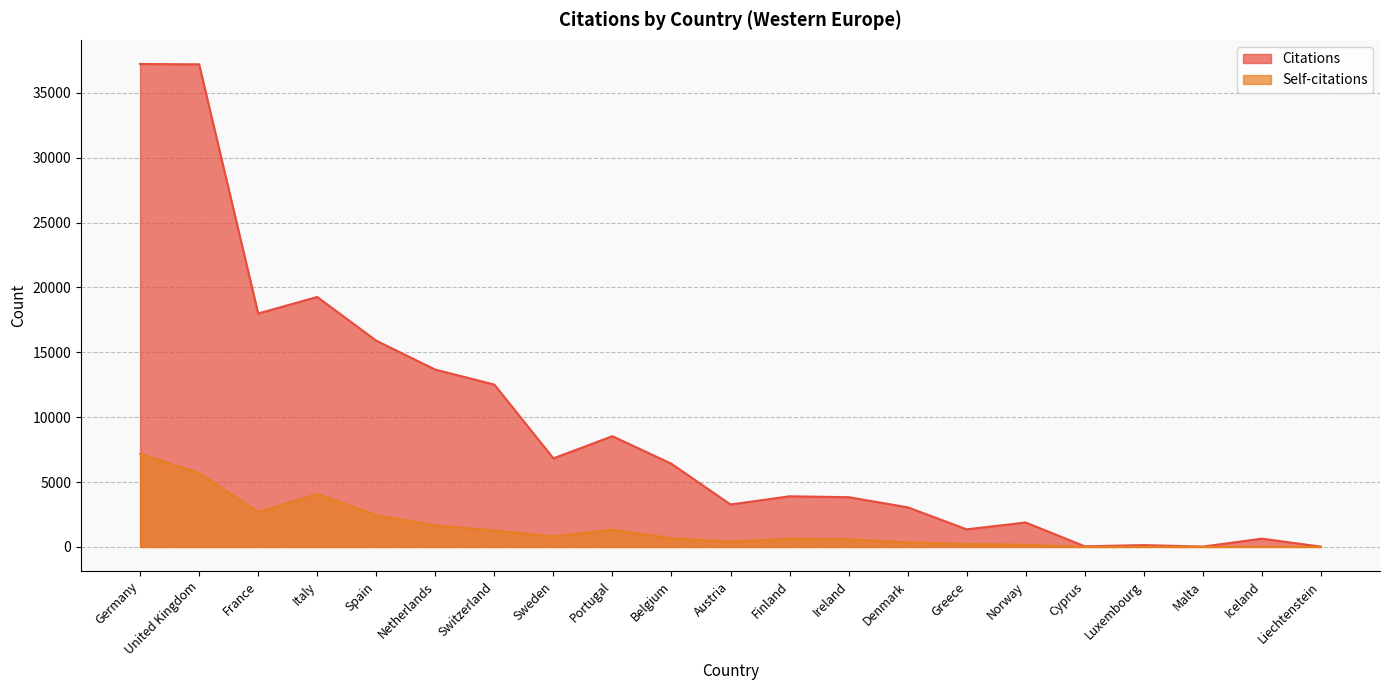

What is the total value across all series at Greece?

1582